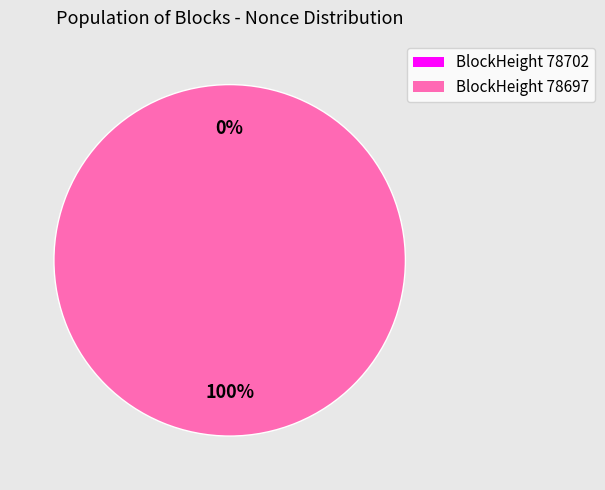

True or false: 78702 accounts for 1% of the total.

False